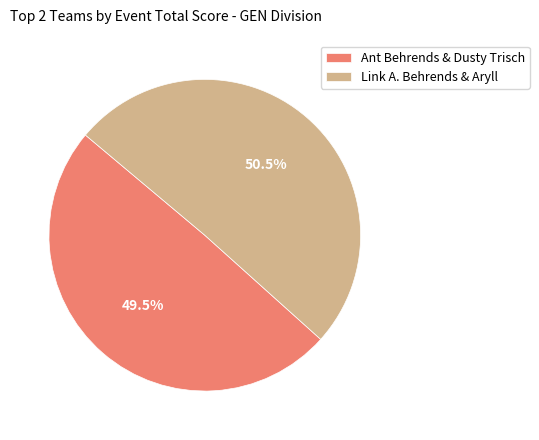

Count the number of slices in the pie.

2